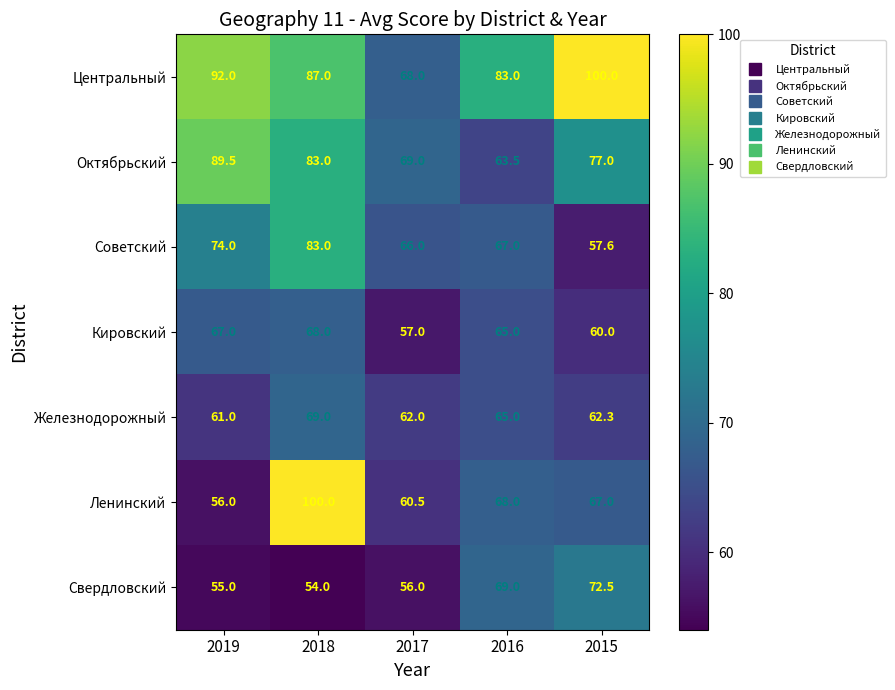

Is it true that Свердловский equals 72.5 at 2015?

True